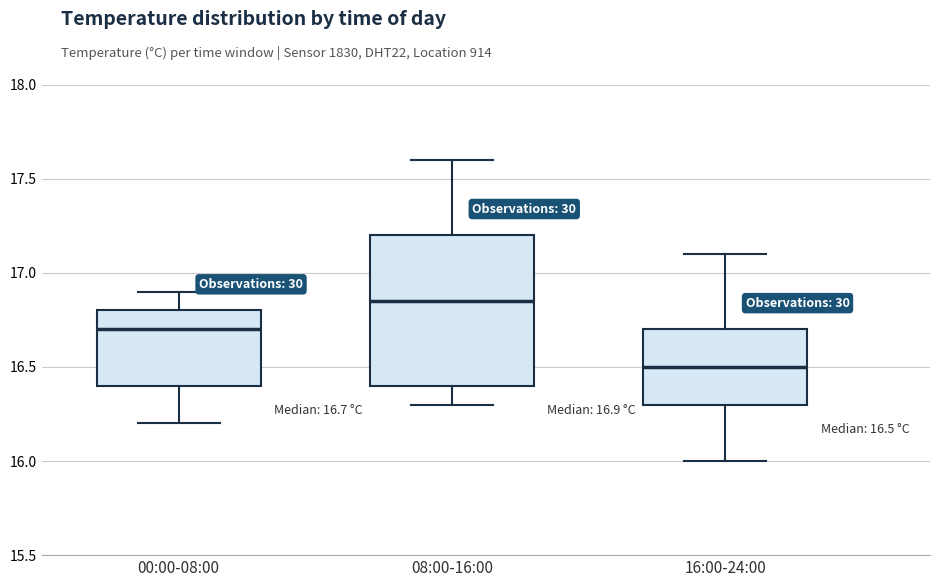

Which box has the lowest median line?

16:00-24:00